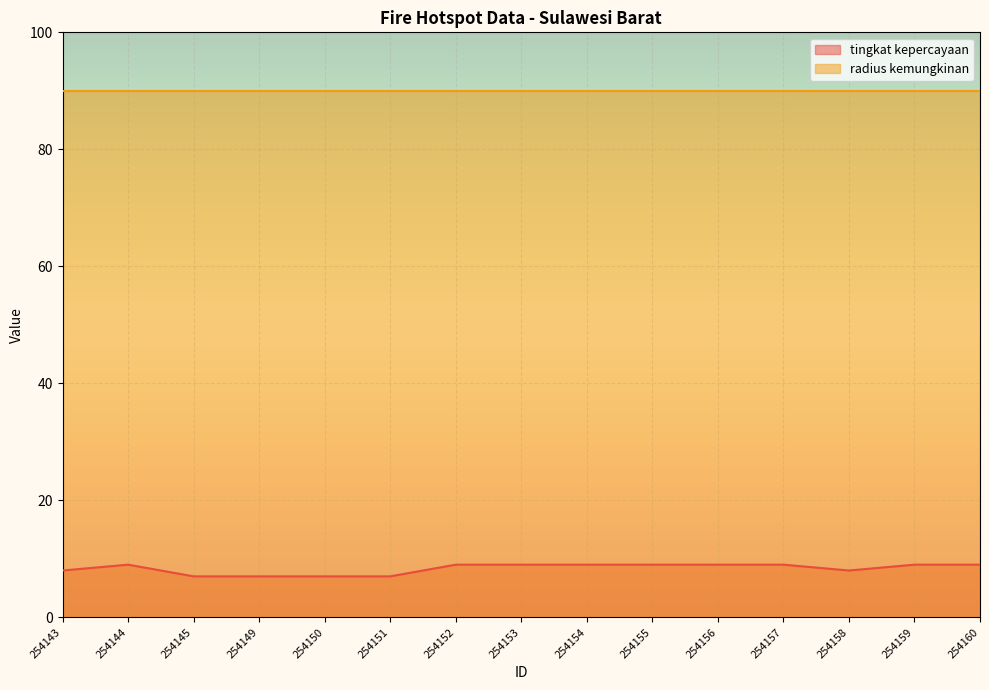

Reading left to right, extract all data points from this chart.

254143=8	254144=9	254145=7	254149=7	254150=7	254151=7	254152=9	254153=9	254154=9	254155=9	254156=9	254157=9	254158=8	254159=9	254160=9